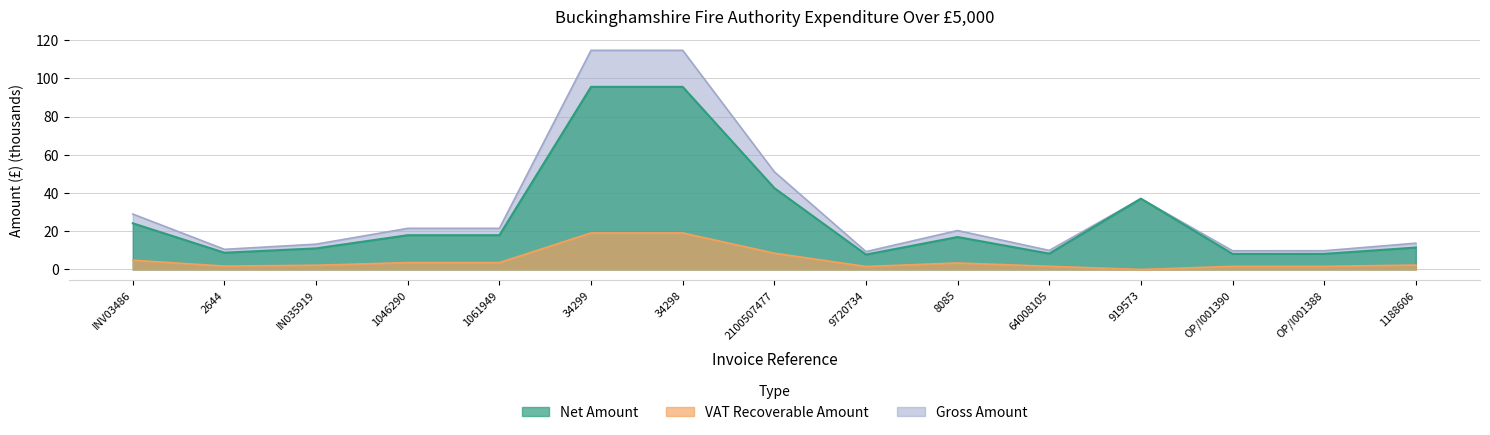

Which has a higher value, 1188606 or 2644?

1188606